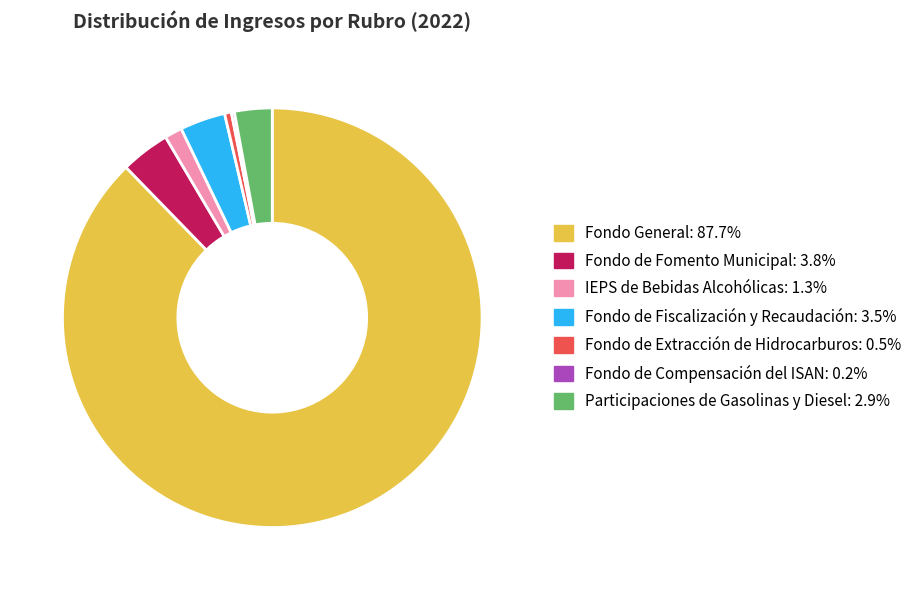

Do Fondo de Fomento Municipal and Fondo de Fiscalización y Recaudación together represent more than half of the pie?

No